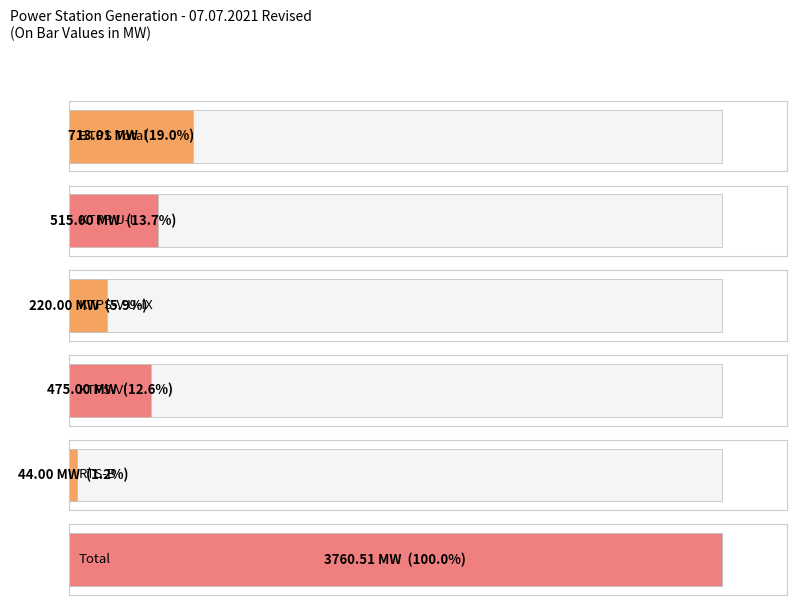

Is it true that RTS-B Total equals 44.0 at 03:30-03:45?

True